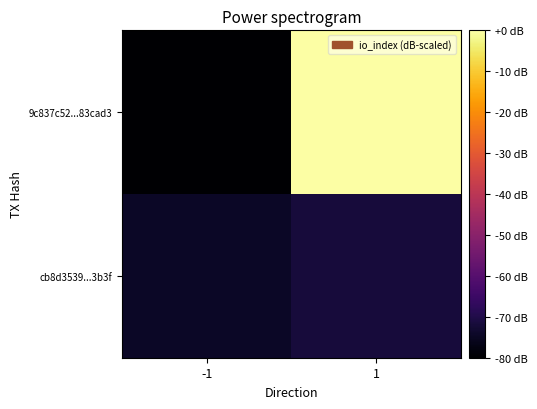

Between -1 and 1, which is larger?

1